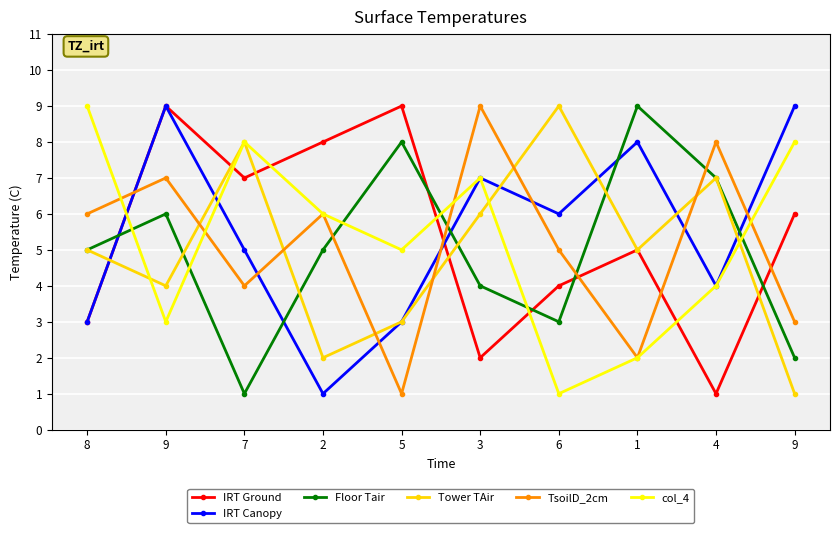

What is the difference between the maximum and second lowest values in the Floor Tair series?

7